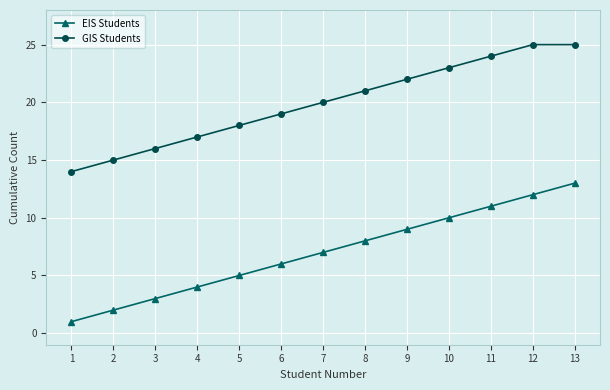

What is the average value of the EIS Students series?

7